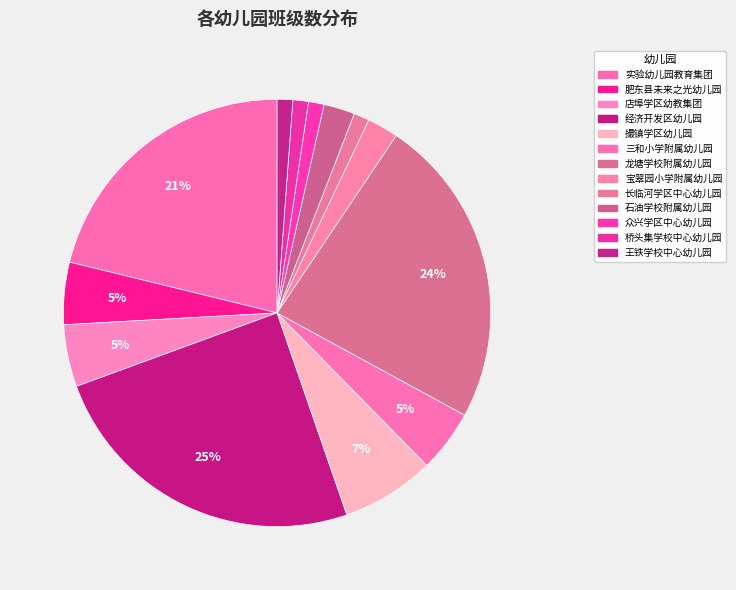

What is the smallest slice in the pie chart?

长临河学区中心幼儿园